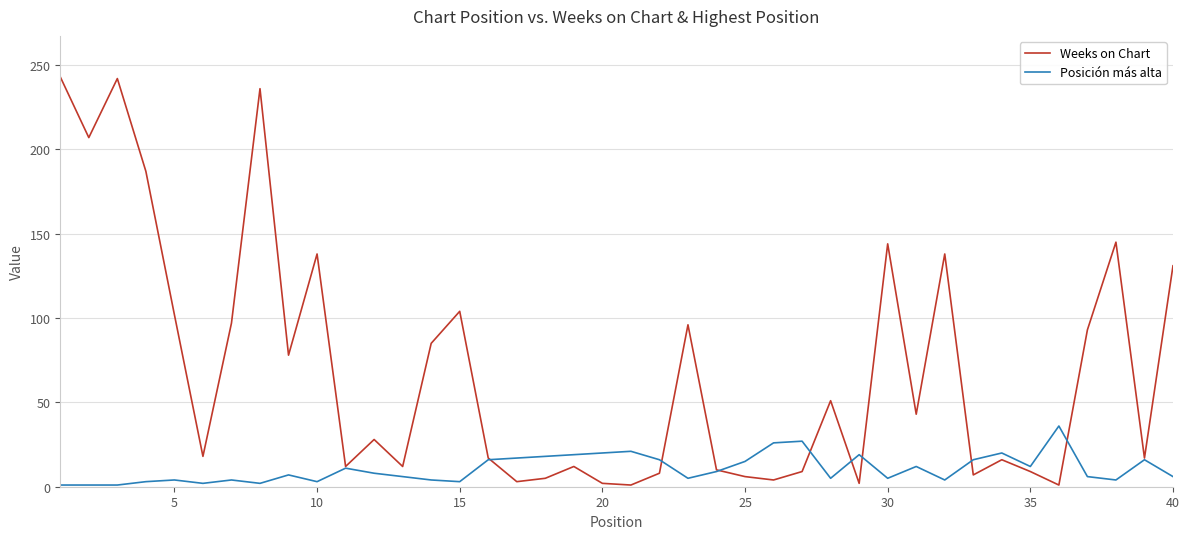

What is the maximum value shown in the chart?

243